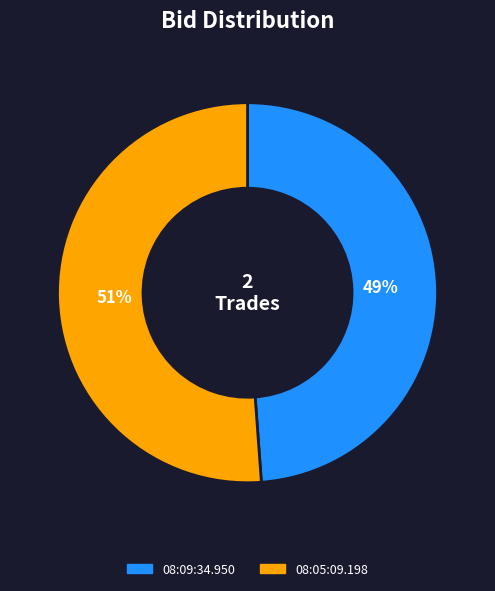

To the nearest percent, what portion does 08:05:09.198 represent?

51%